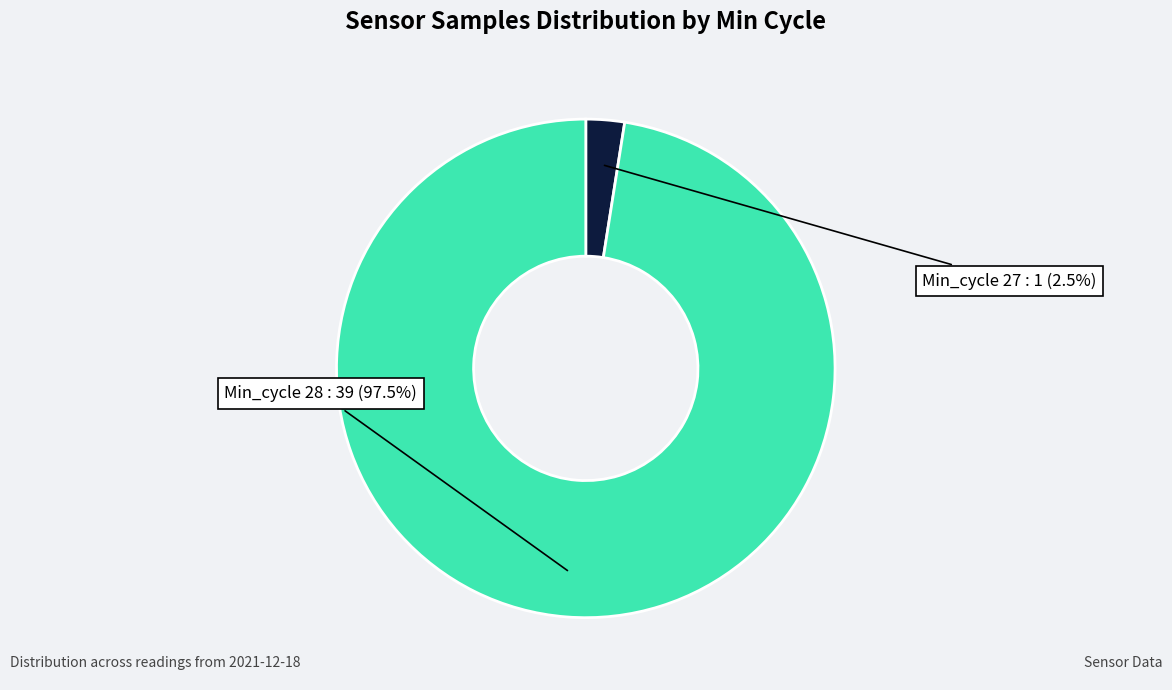

Is there a majority slice in this chart?

Yes